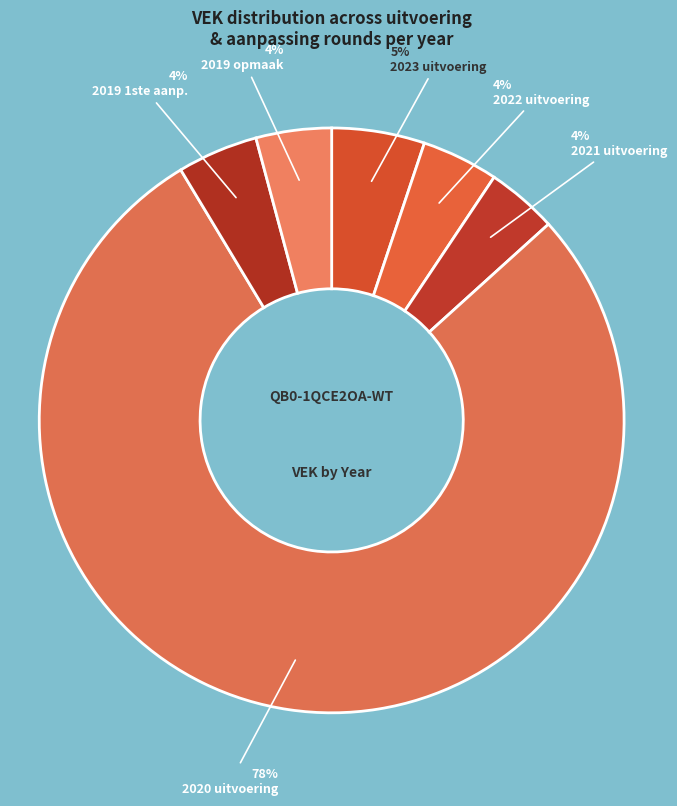

How many segments does this pie chart have?

6